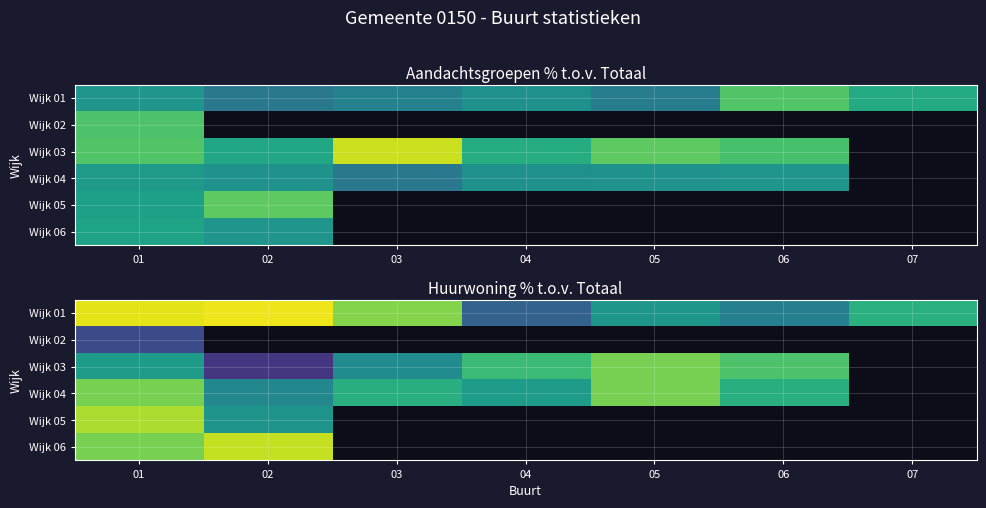

What is the maximum value for Wijk 03?

63.6